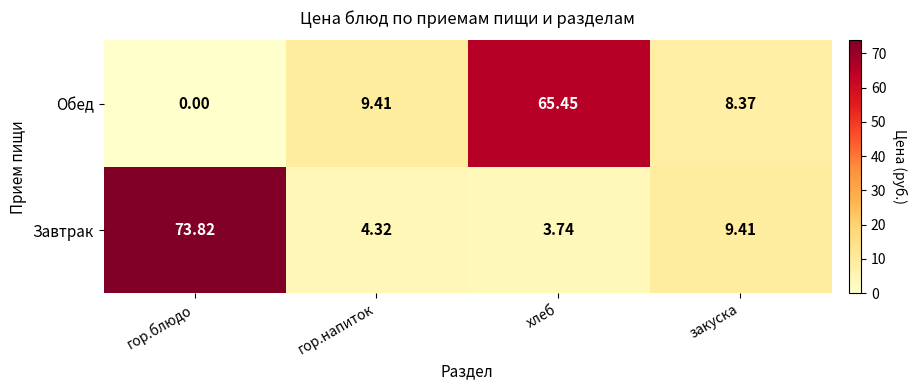

Rank the series by their average value, from highest to lowest.

Завтрак, Обед